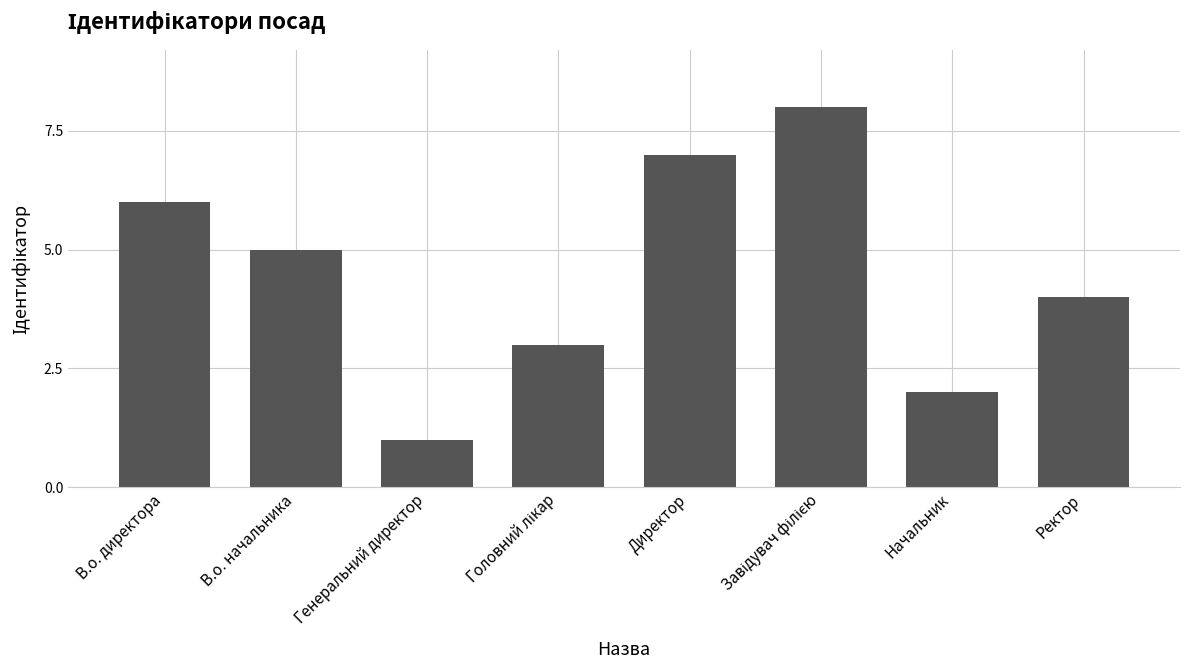

Where does the data first go above 5?

В.о. директора